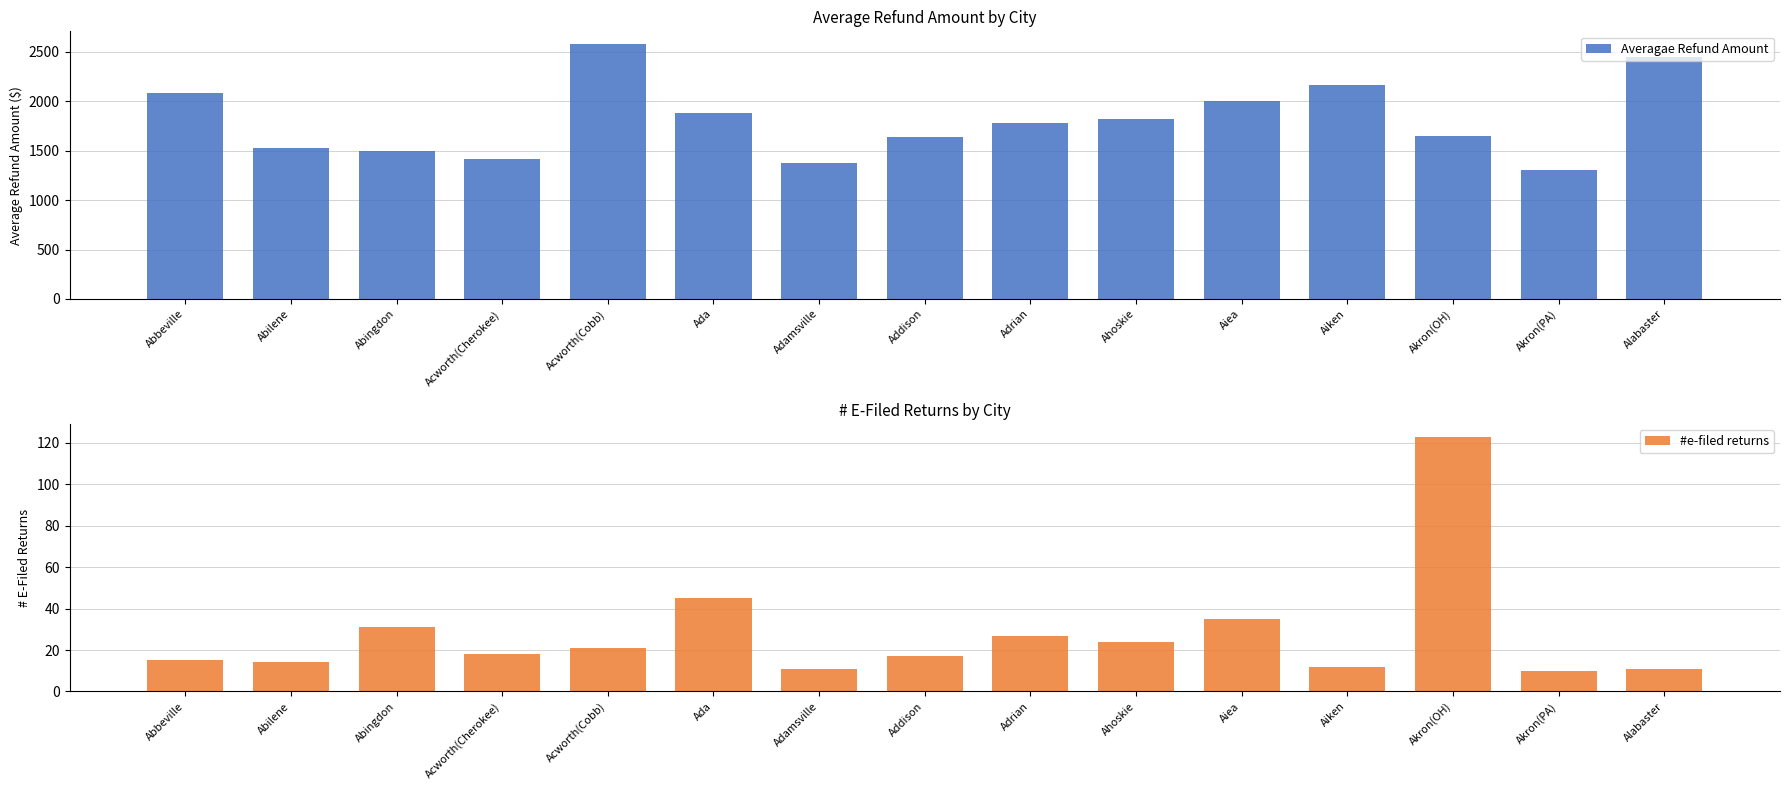

Which series has the largest total across all categories?

Averagae Refund Amount